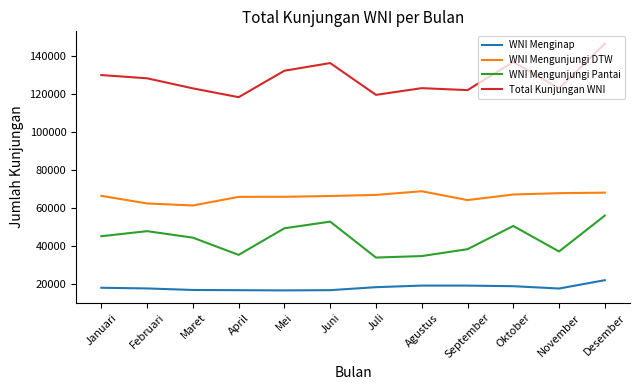

True or false: WNI Mengunjungi DTW and WNI Menginap intersect in this chart.

False